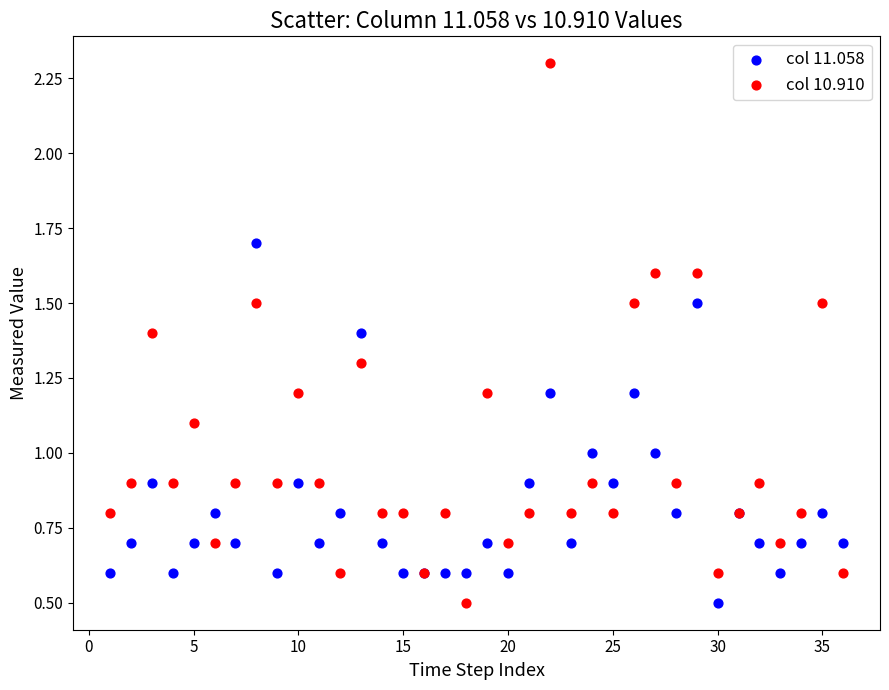

What are all the series names shown in the legend?

col 11.058, col 10.910